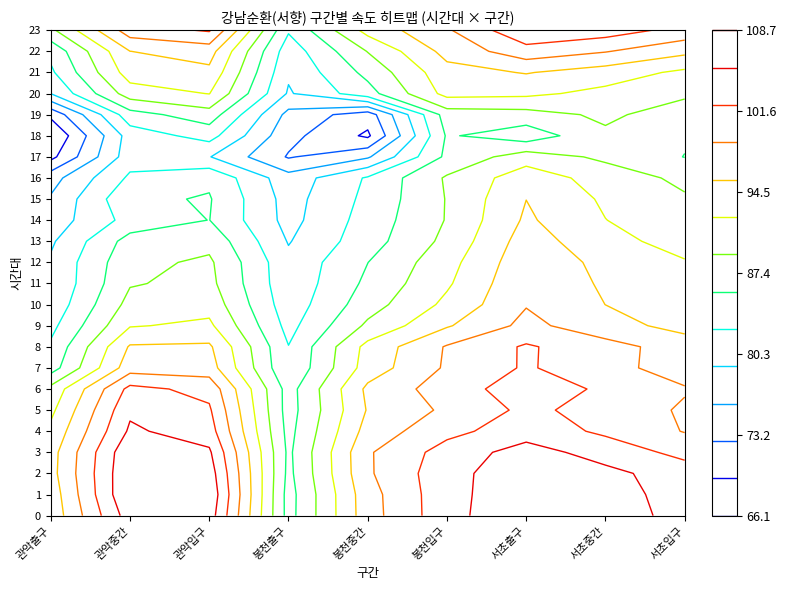

At 0, list the series in order from smallest to largest.

18, 17, 19, 16, 15, 14, 13, 20, 11, 12, 10, 9, 21, 8, 22, 7, 23, 6, 5, 4, 0, 1, 3, 2